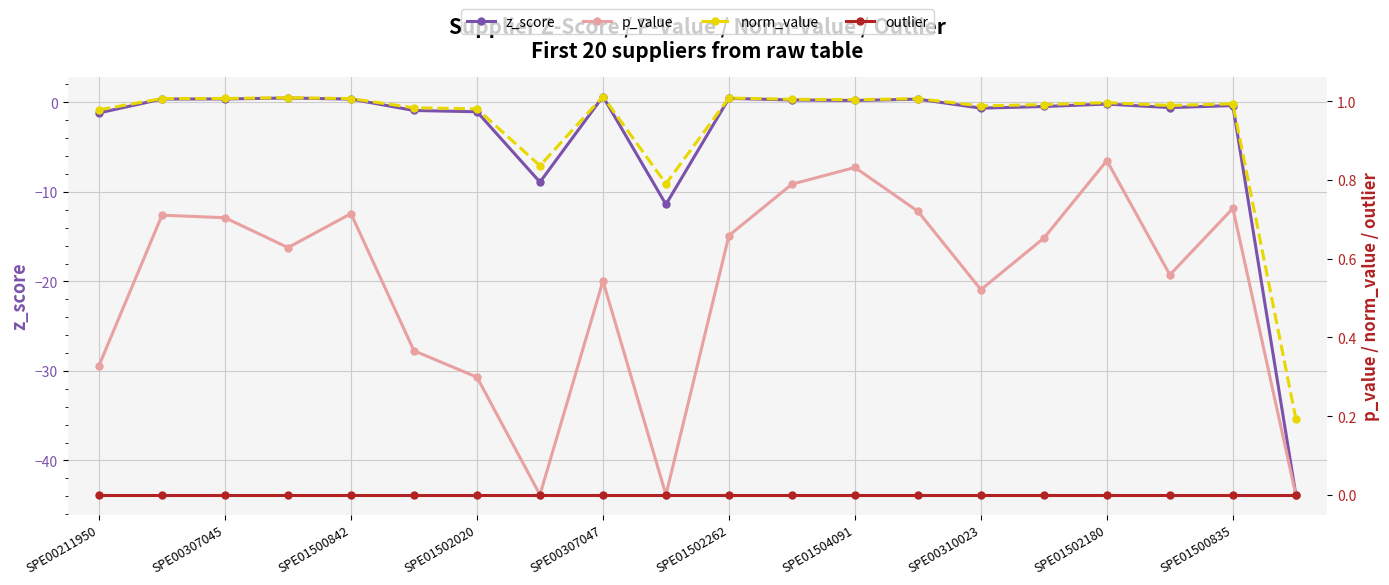

True or false: norm_value and p_value cross at least once.

False